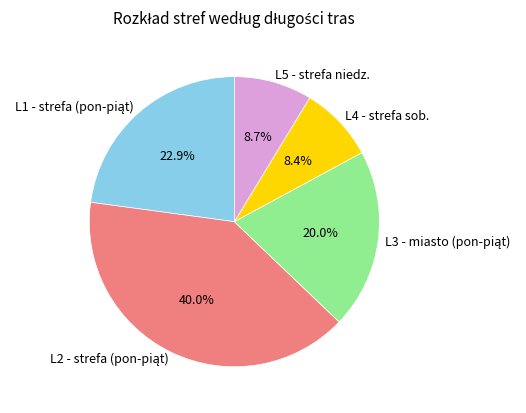

To the nearest percent, what is the average slice percentage?

20%